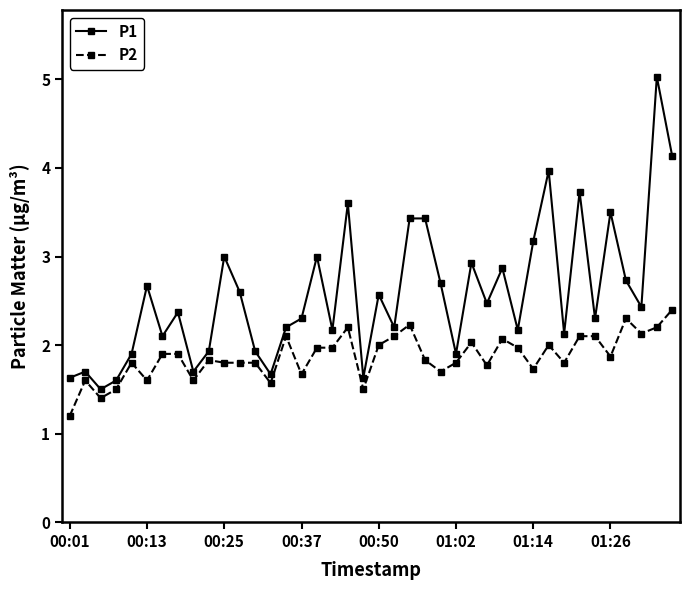

What is the difference between the maximum and minimum values in the P2 series?

1.2